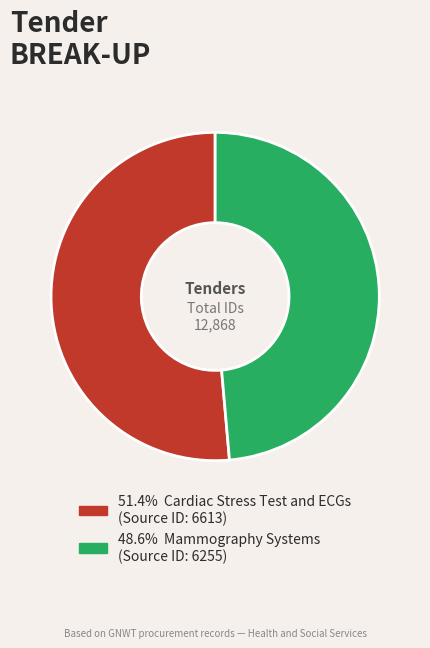

Is there any slice that represents more than half of the pie?

Yes